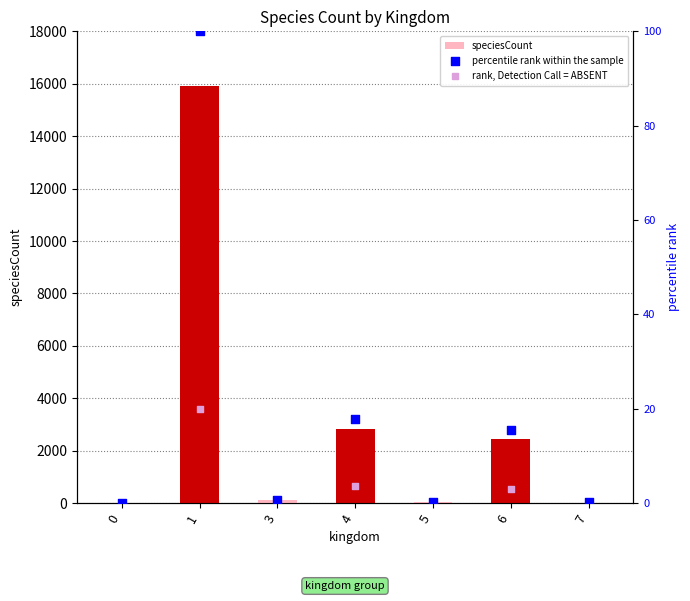

What is the total value across all series at 3?

120.2